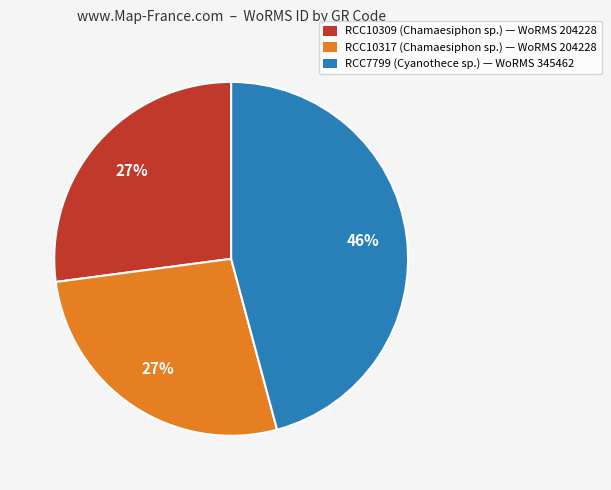

The RCC10309 (Chamaesiphon sp.) slice represents 27% of the pie. True or false?

True